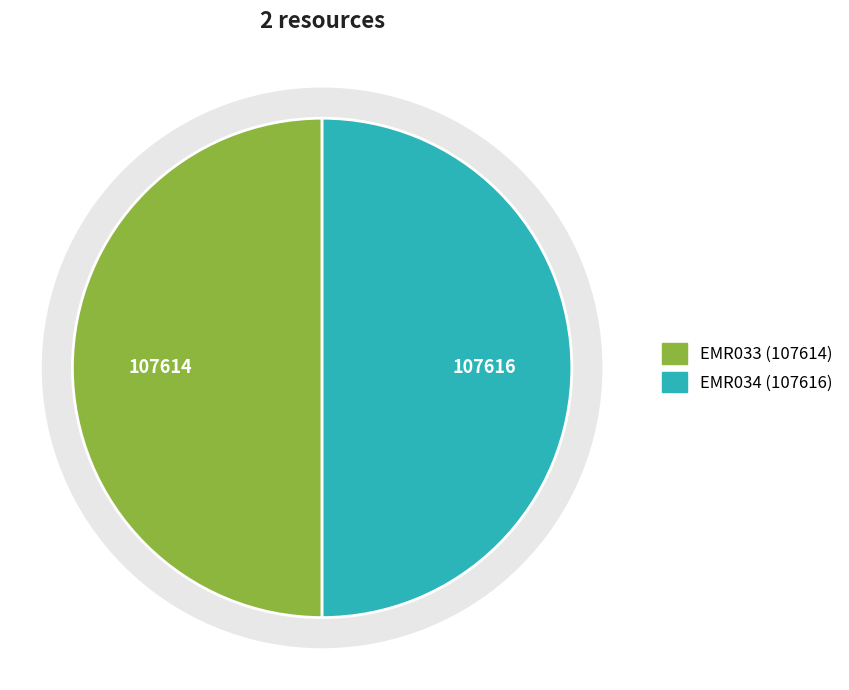

Rank the categories by value from lowest to highest.

EMR033, EMR034